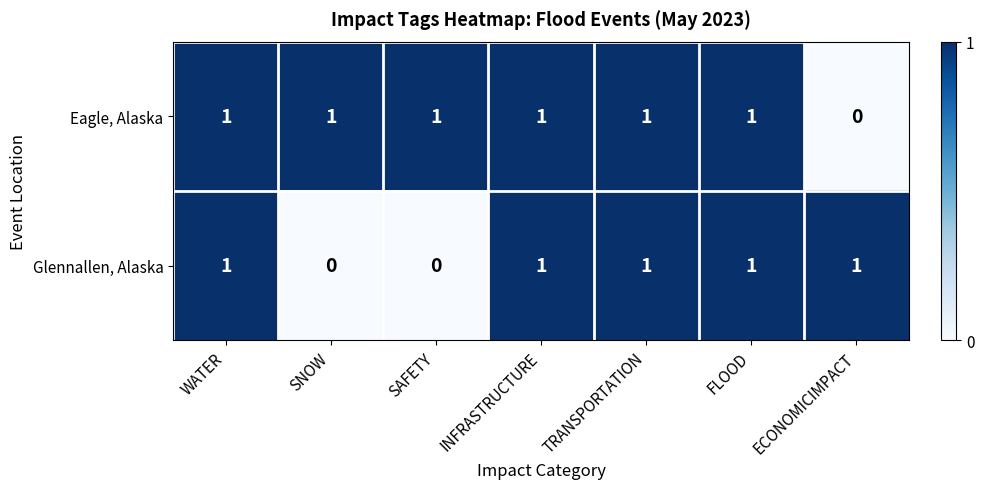

How many Glennallen, Alaska values are between 0 and 1?

7